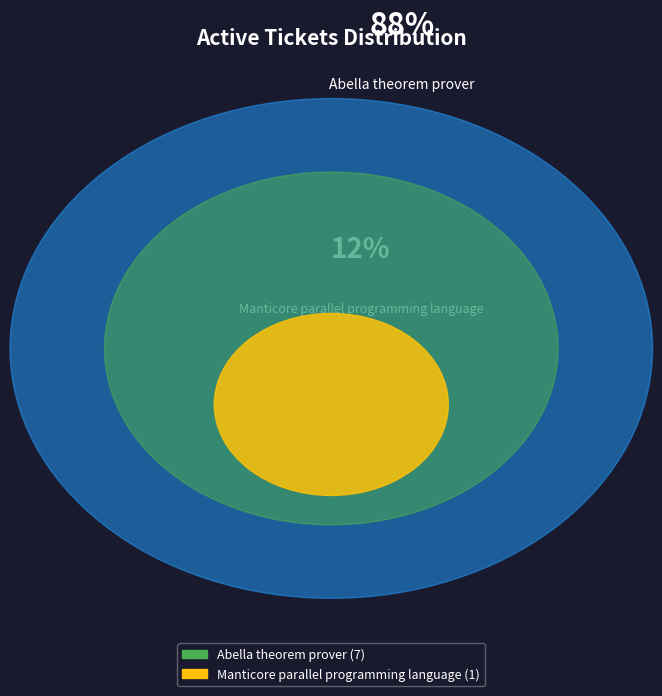

Rank the categories by value from highest to lowest.

Abella theorem prover, Manticore parallel programming language